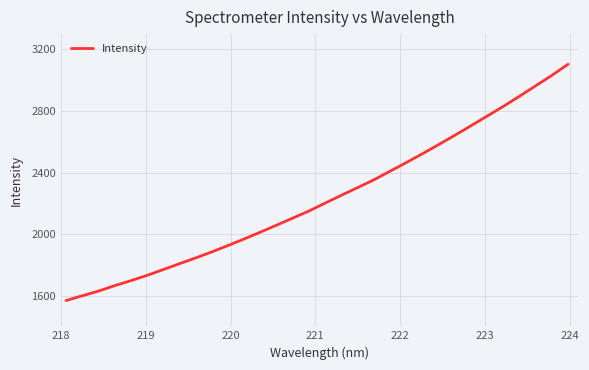

How many values exceed 2201?

16